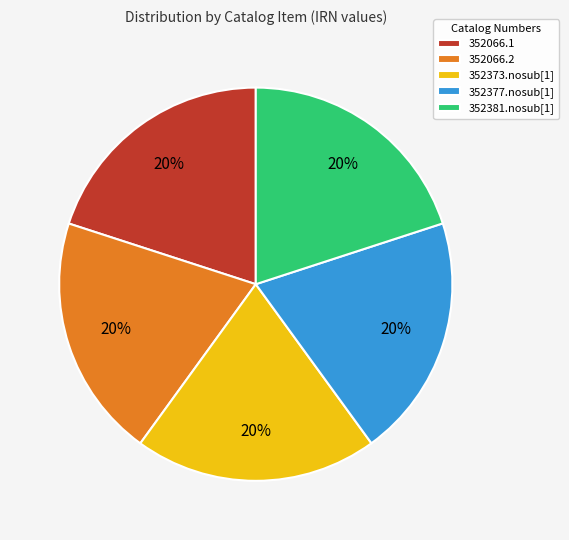

What is the ratio of the value at 352066.1 to the value at 352377.nosub[1]?

1.0